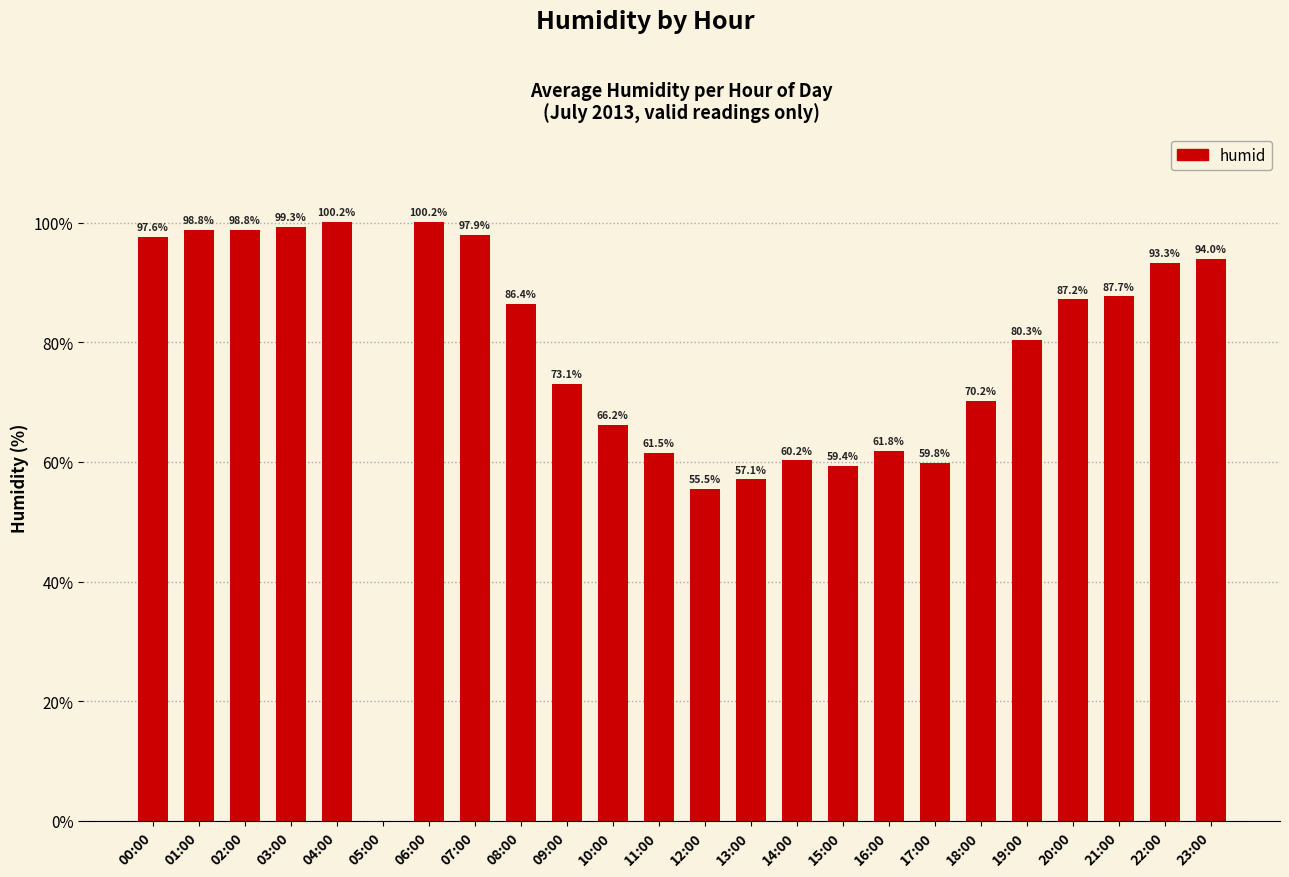

What is the greatest value displayed?

100.2